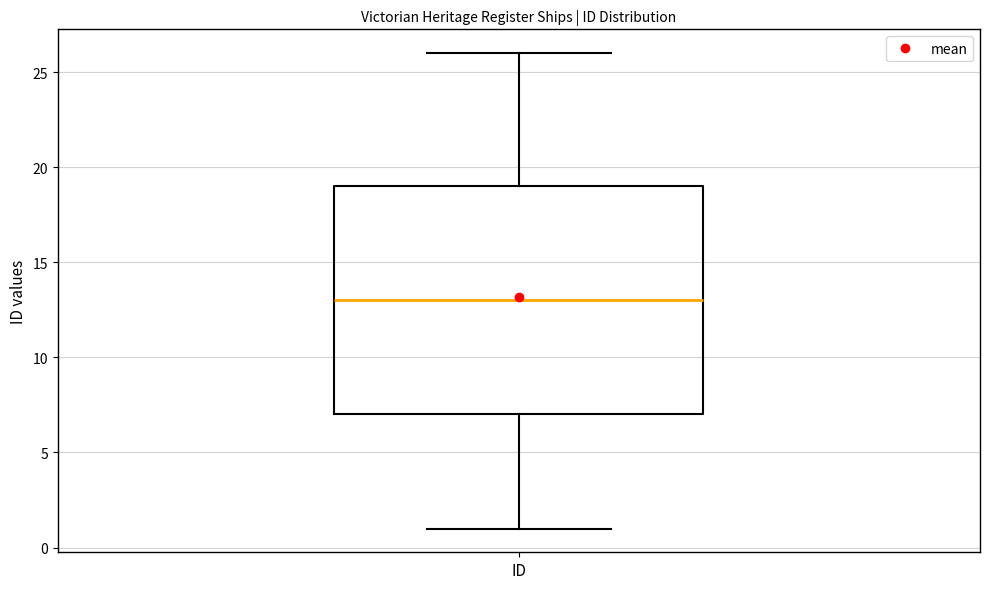

Read this box plot against the y-axis: the position of the median line, the range covered by the box, and the ends of both whiskers. The values are not printed on the chart, so give them approximately, as read against the axis.

median 13, box 7 to 19, whiskers 1 to 26